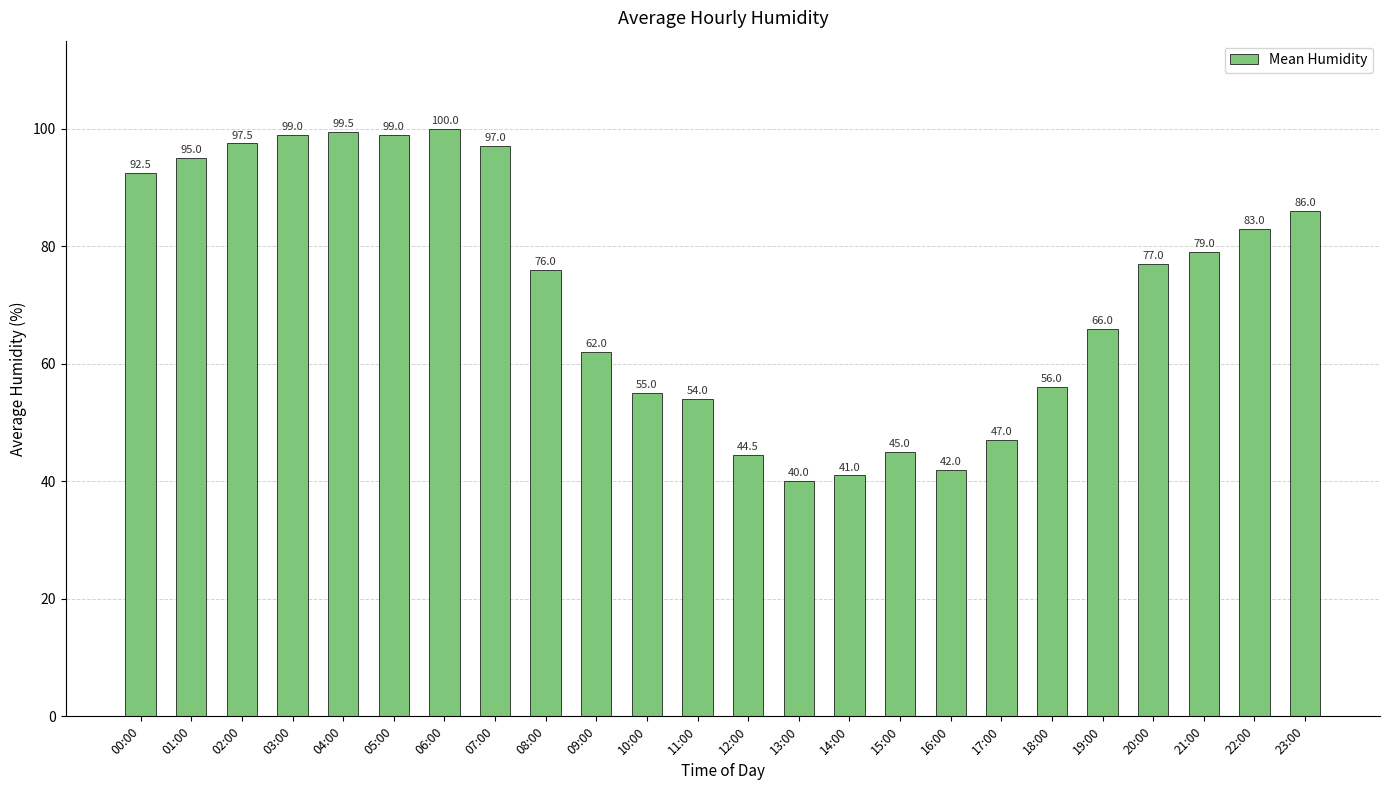

What is the label of the 2nd bar from the right?

22:00